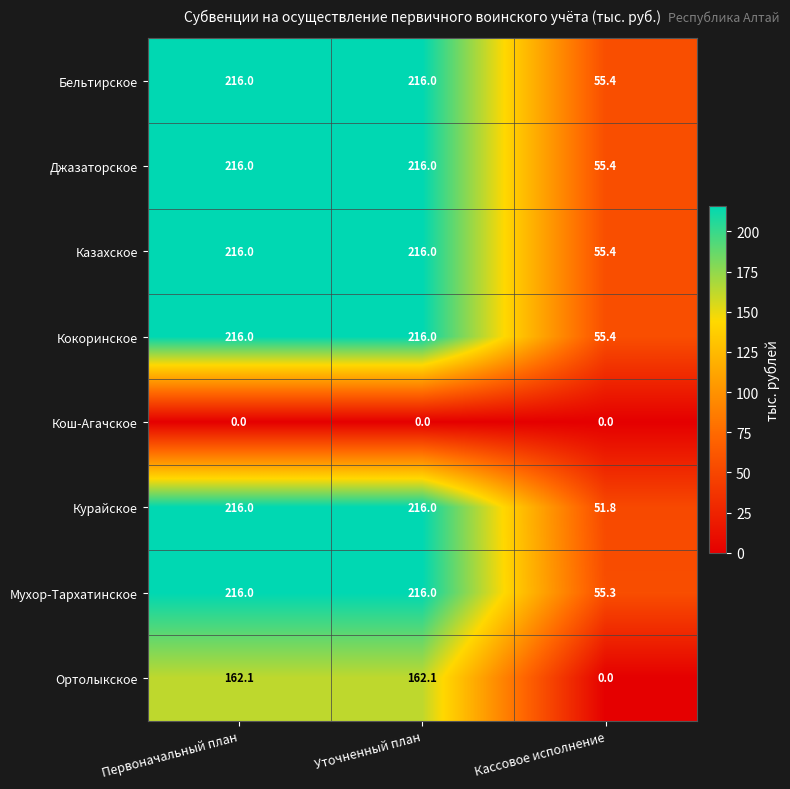

Is the value of Ортолыкское at Уточненный план greater than the value of Казахское at Первоначальный план?

No